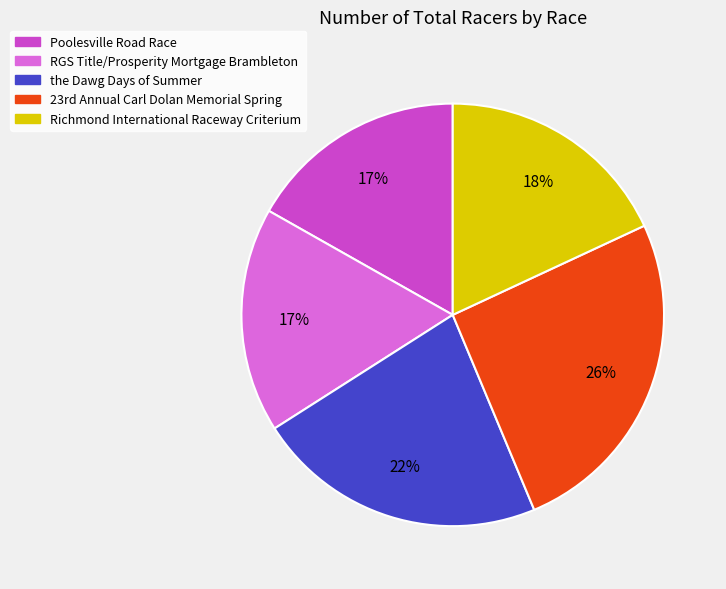

Combined, do Richmond International Raceway Criterium and the Dawg Days of Summer account for over 50%?

No